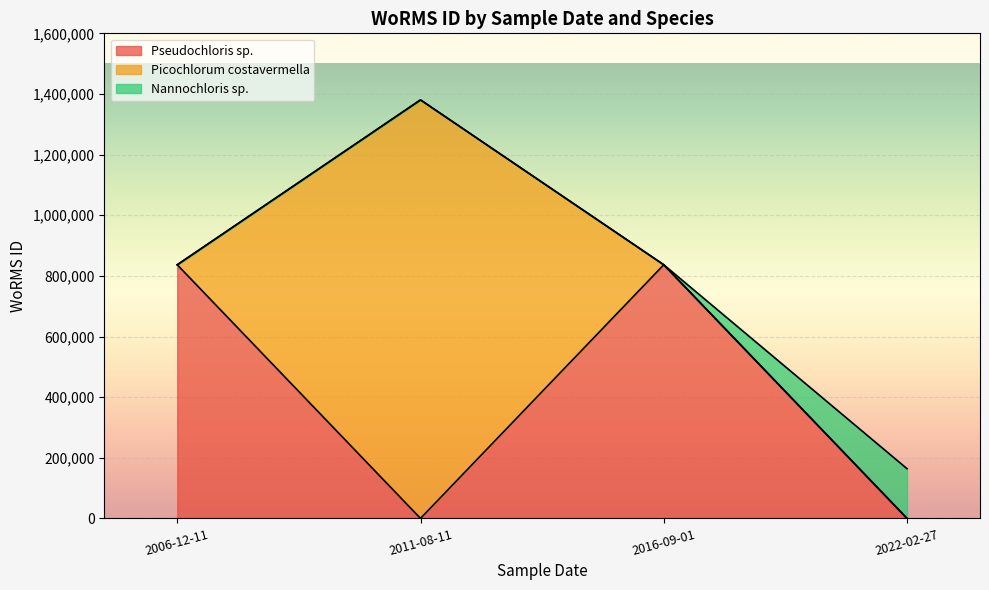

At which category is the sum across all series the highest?

2011-08-11